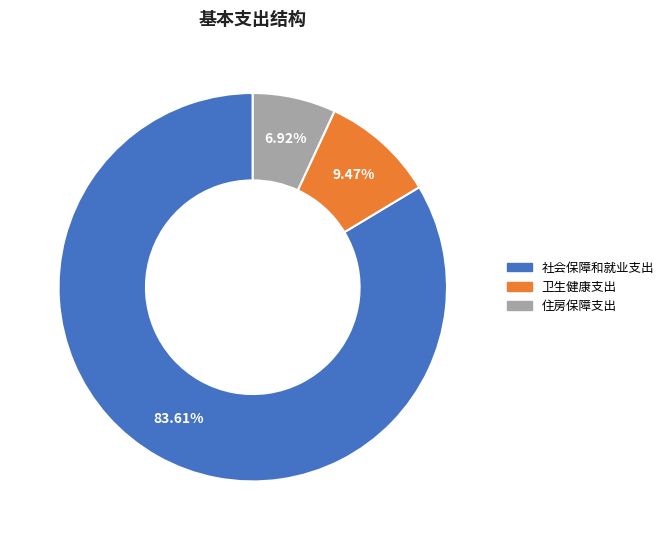

True or false: 社会保障和就业支出 accounts for 91% of the total.

False